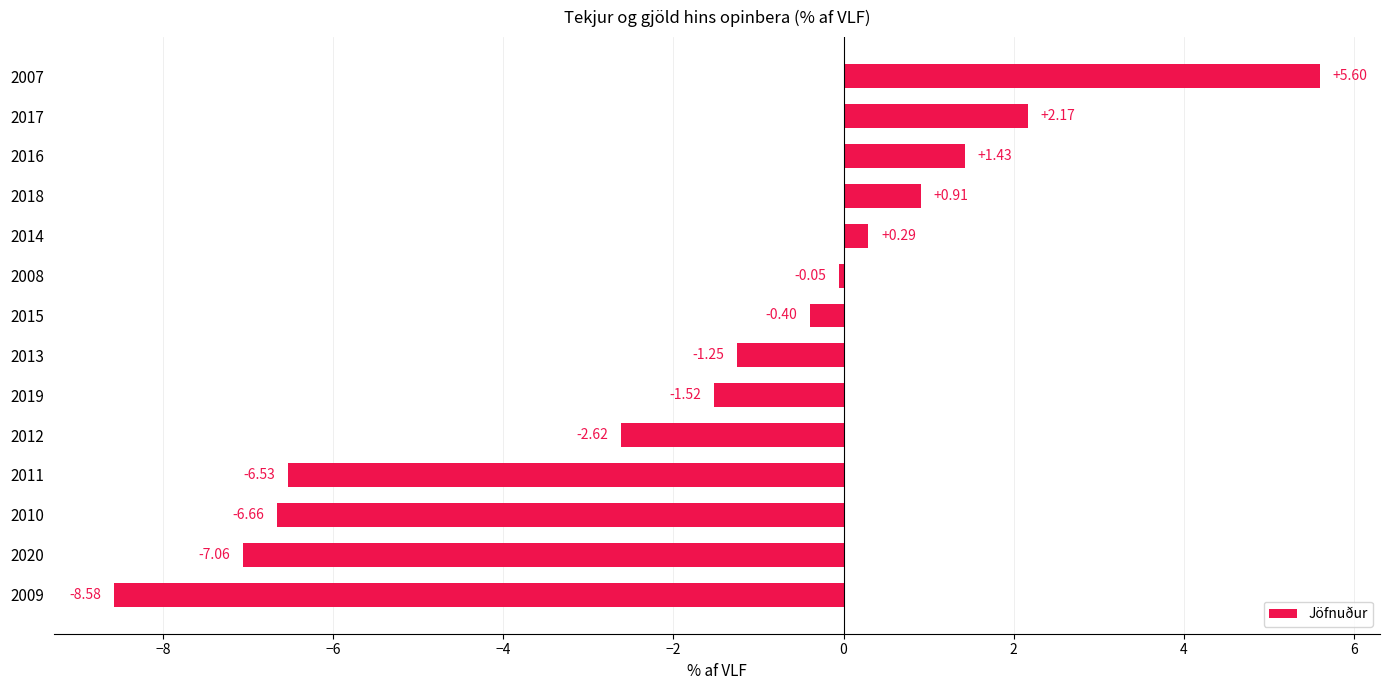

What is the sum of all values?

-24.3